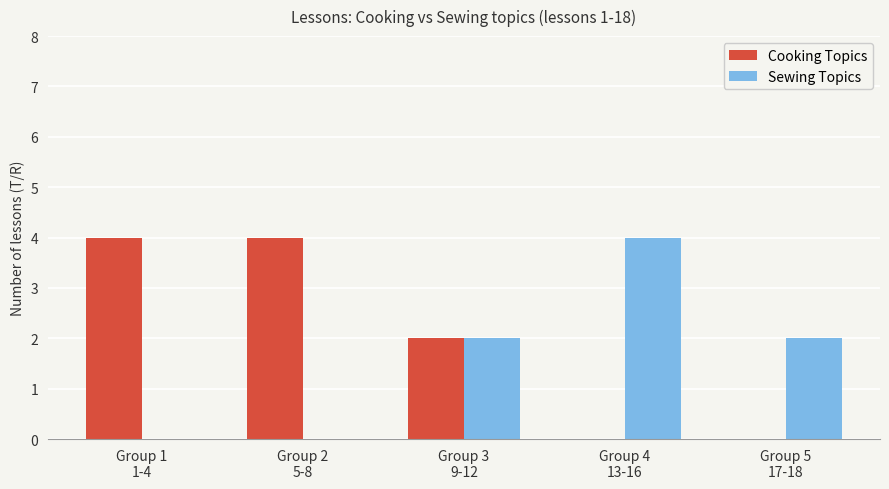

Reading left to right, transcribe all the data shown in this chart.

Cooking Topics: 4	4	2	0	0
Sewing Topics: 0	0	2	4	2